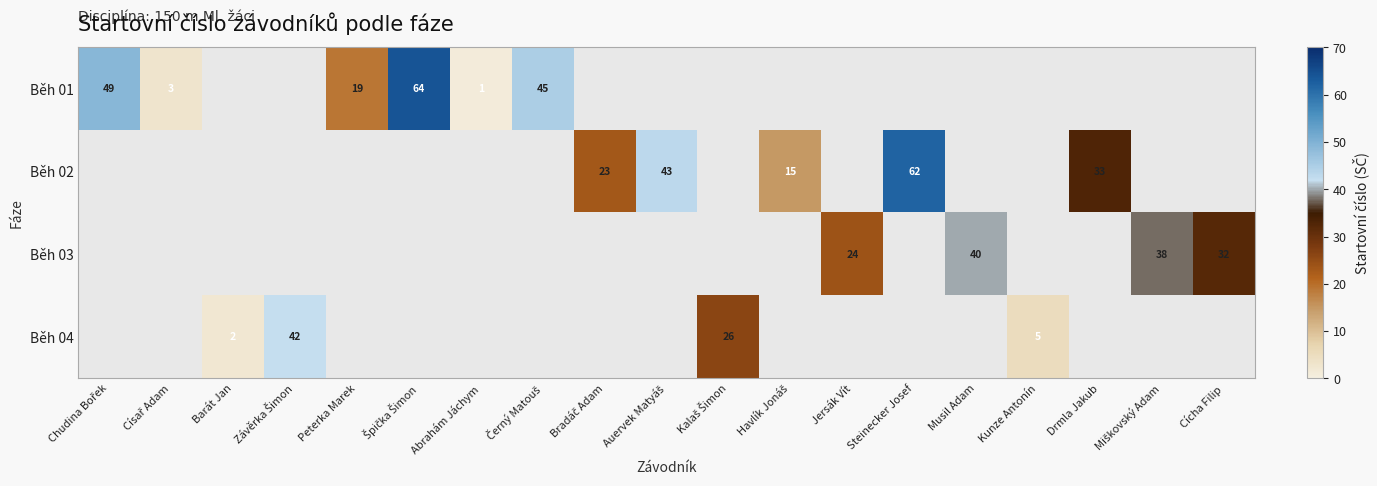

The value of Běh 03 at Jersák Vít is 5. True or false?

False